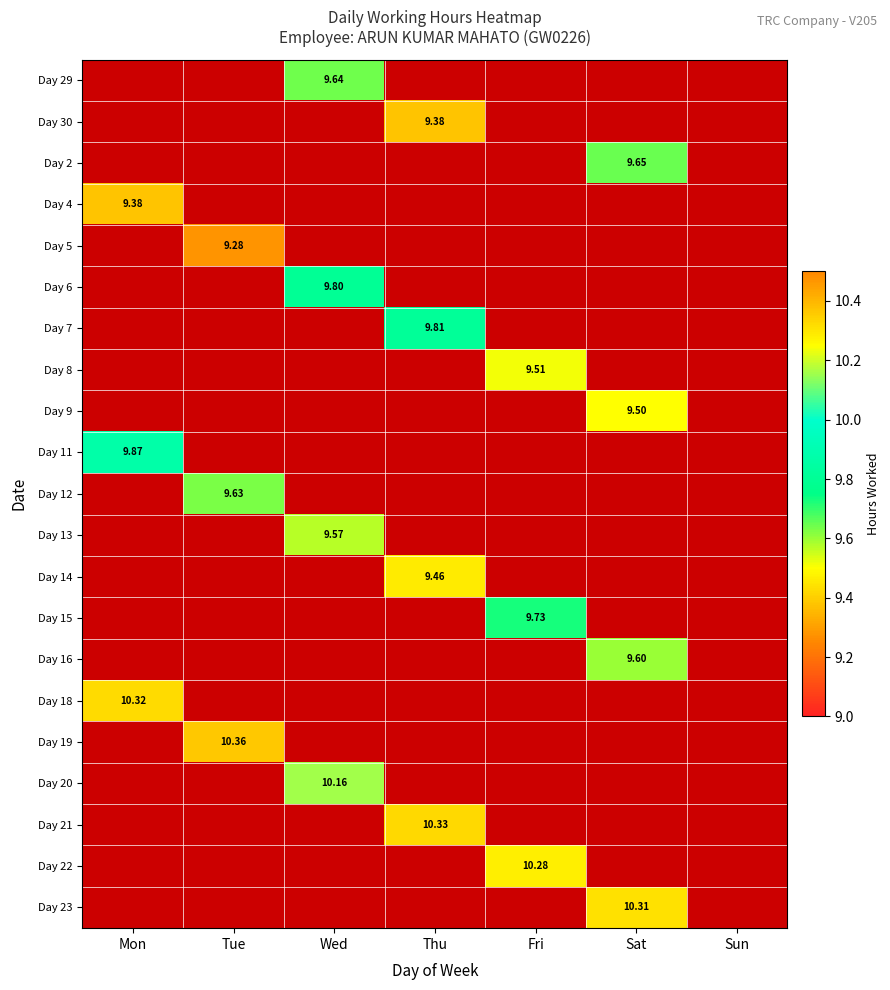

At which category does the chart reach its minimum across all series?

Thu